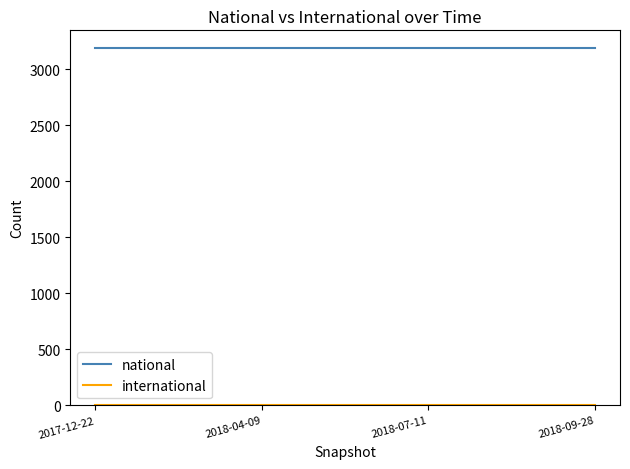

The value of national at 2018-09-28 is 5180. True or false?

False